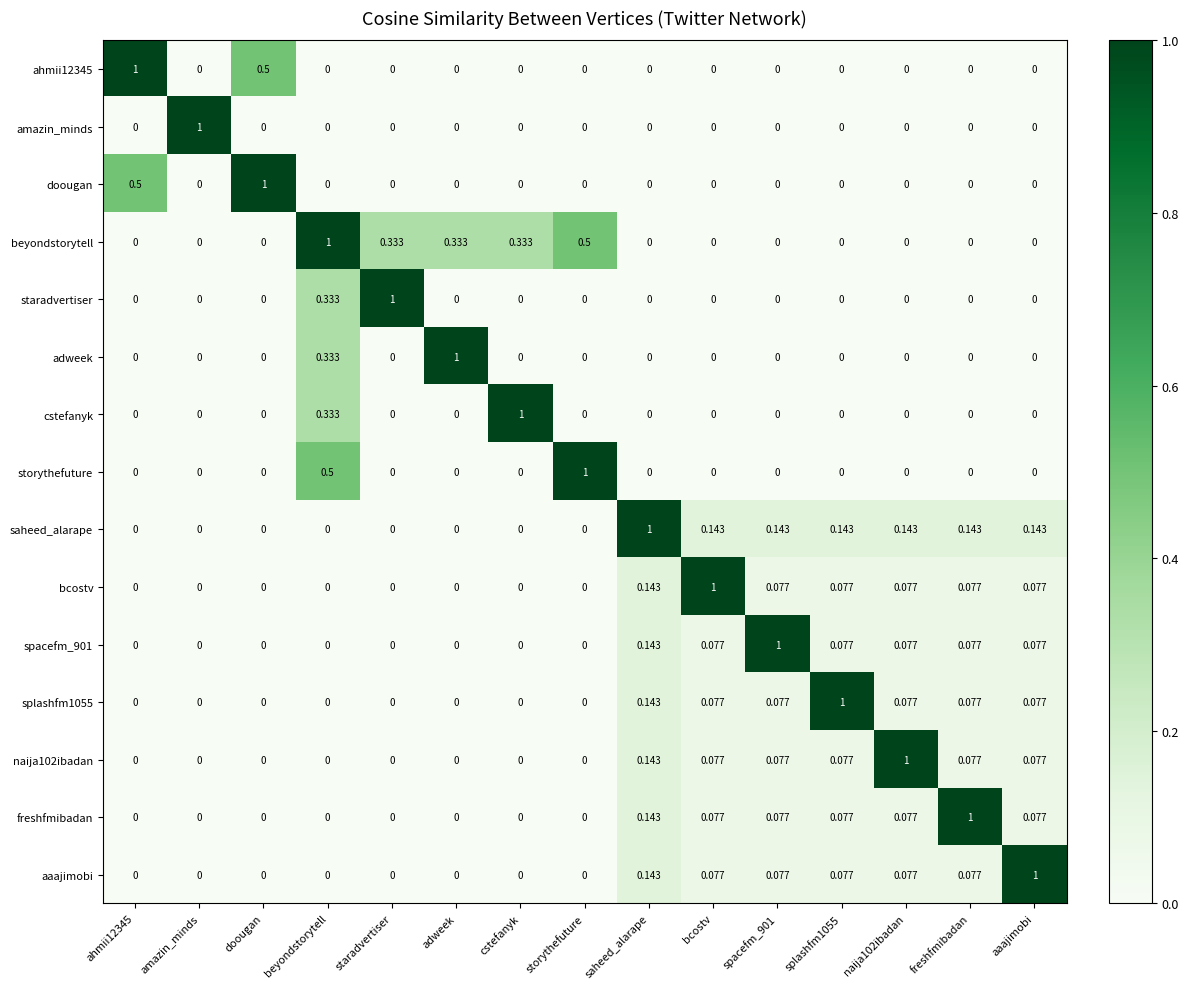

Which series has the largest total across all categories?

beyondstorytell